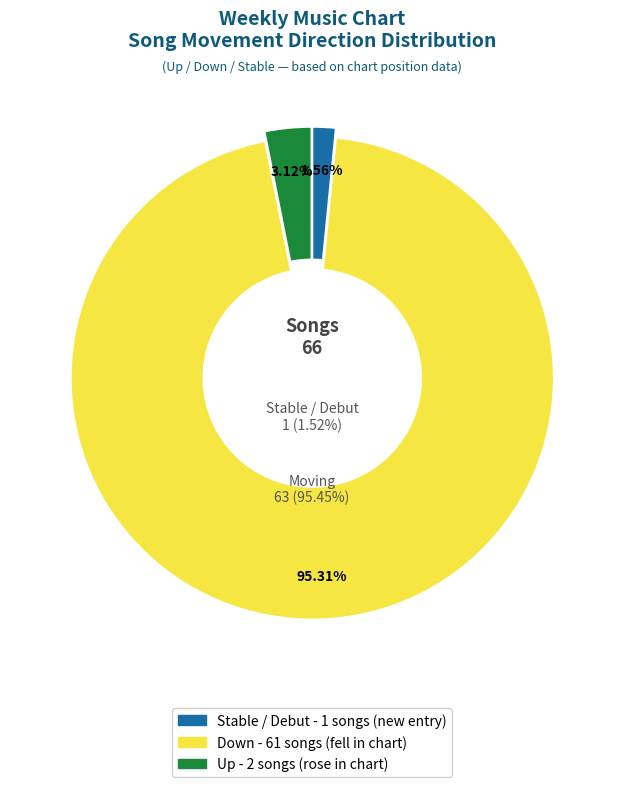

How many segments does this pie chart have?

3